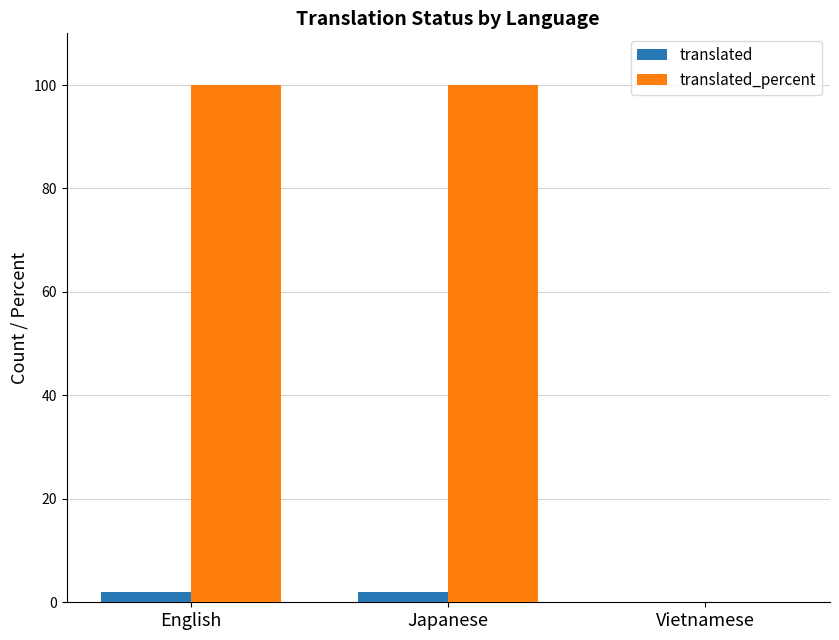

How many data points does each series have?

3